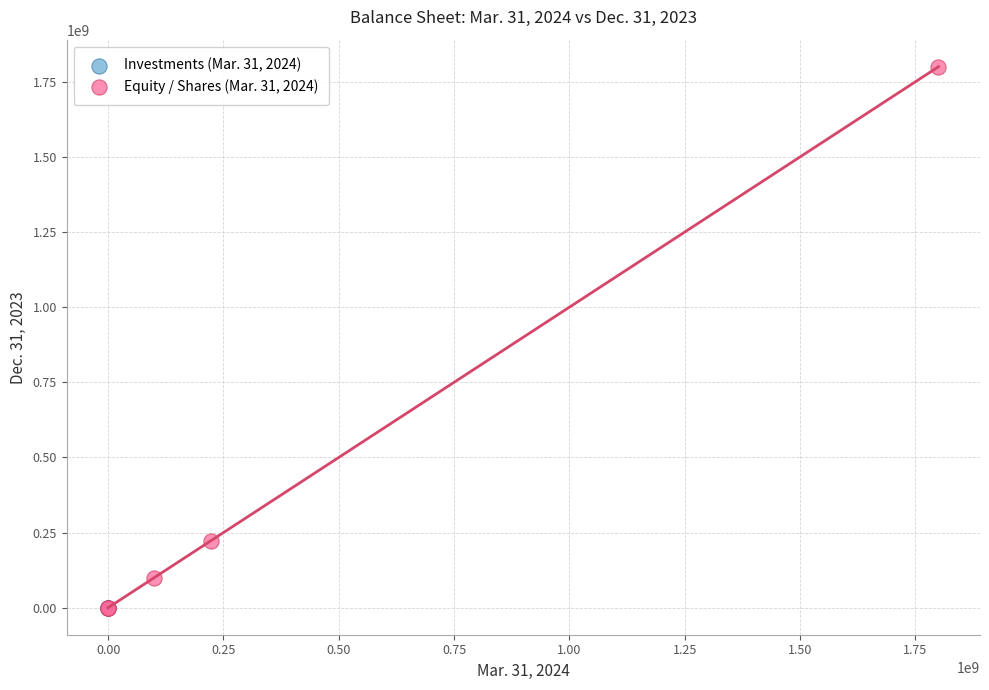

Which series has the largest Y range (max minus min)?

Equity / Shares (Mar. 31, 2024)